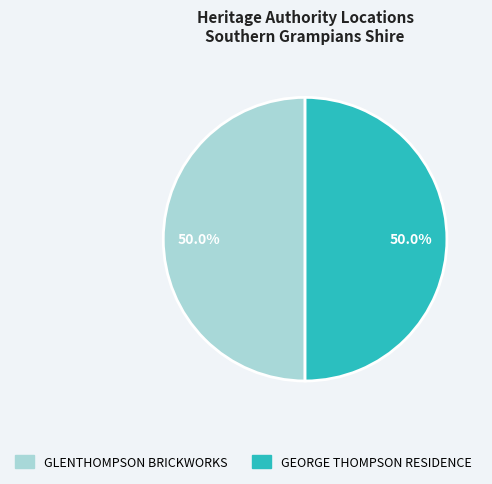

To the nearest percent, what portion does GLENTHOMPSON BRICKWORKS represent?

50%